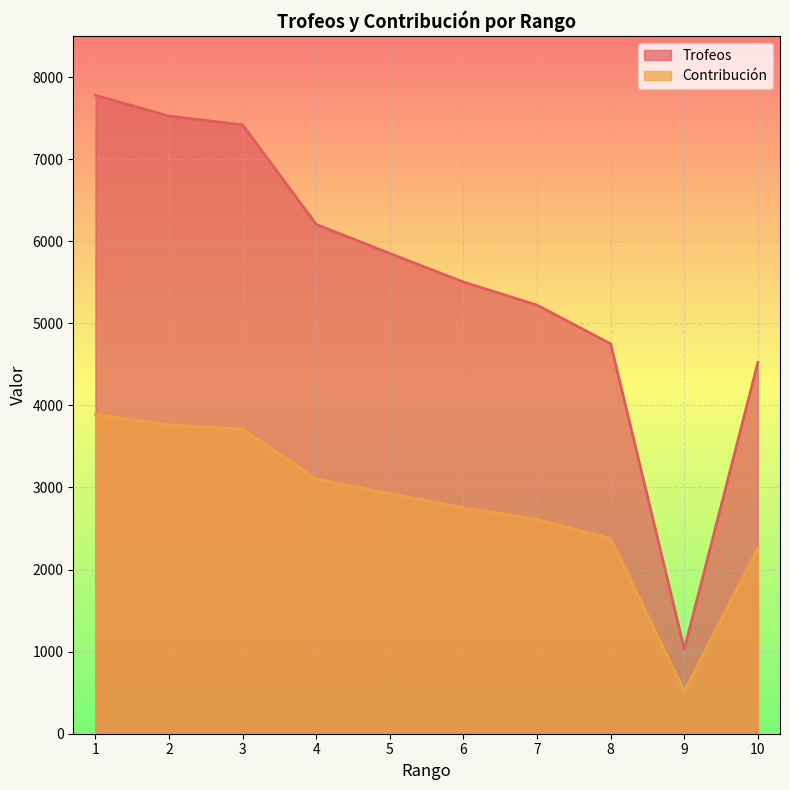

True or false: Contribución and Trofeos intersect in this chart.

False